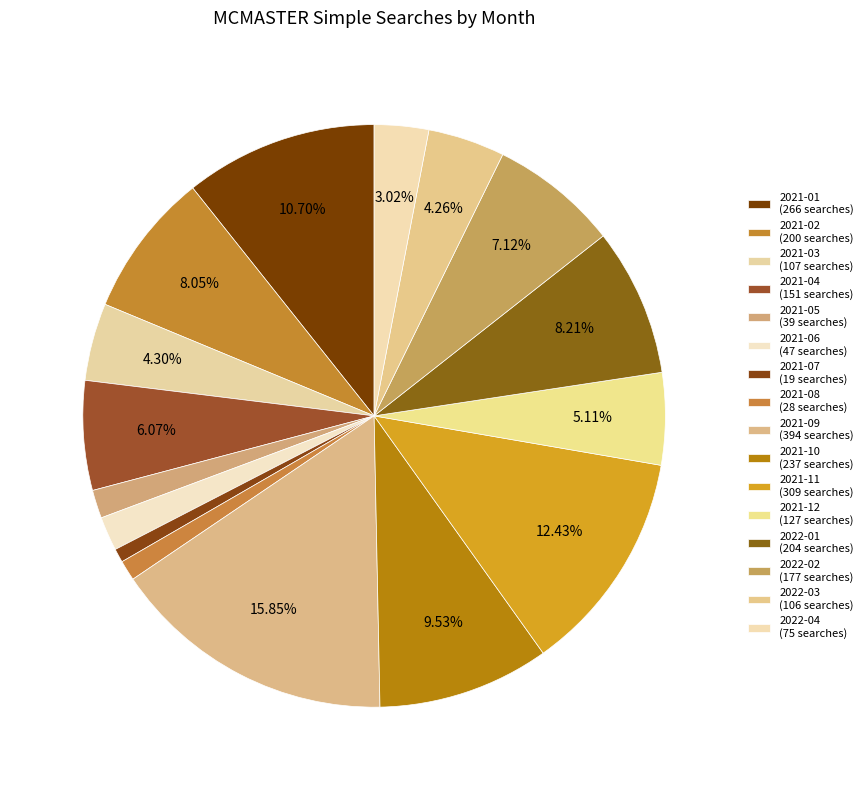

Count the number of slices in the pie.

16